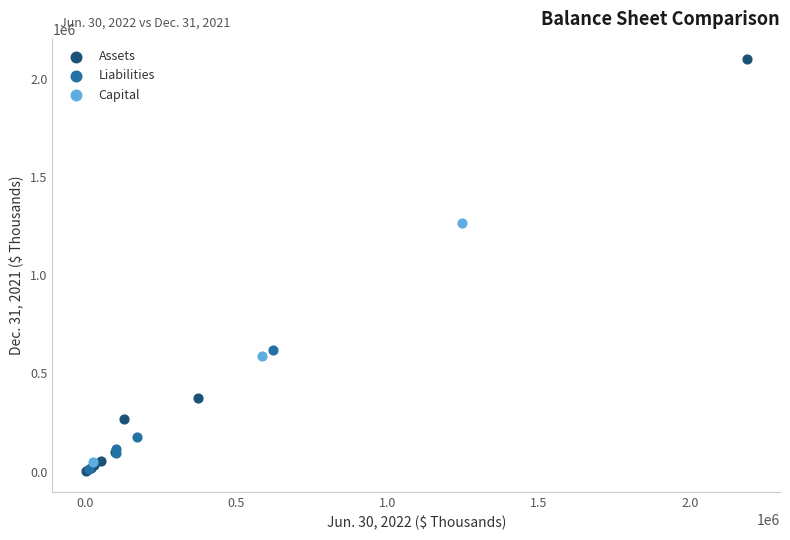

Which series contains the highest Y value?

Assets